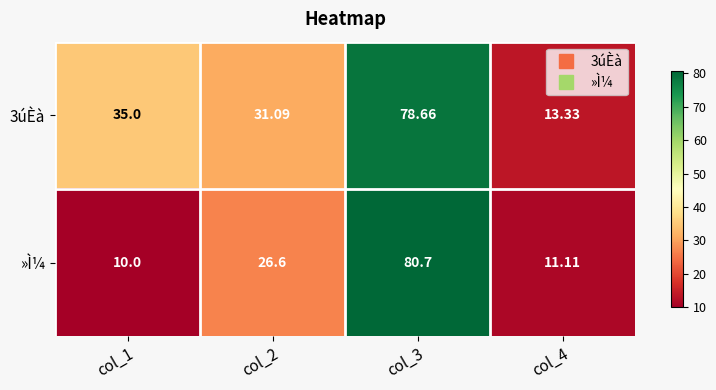

What is the greatest value displayed?

80.7